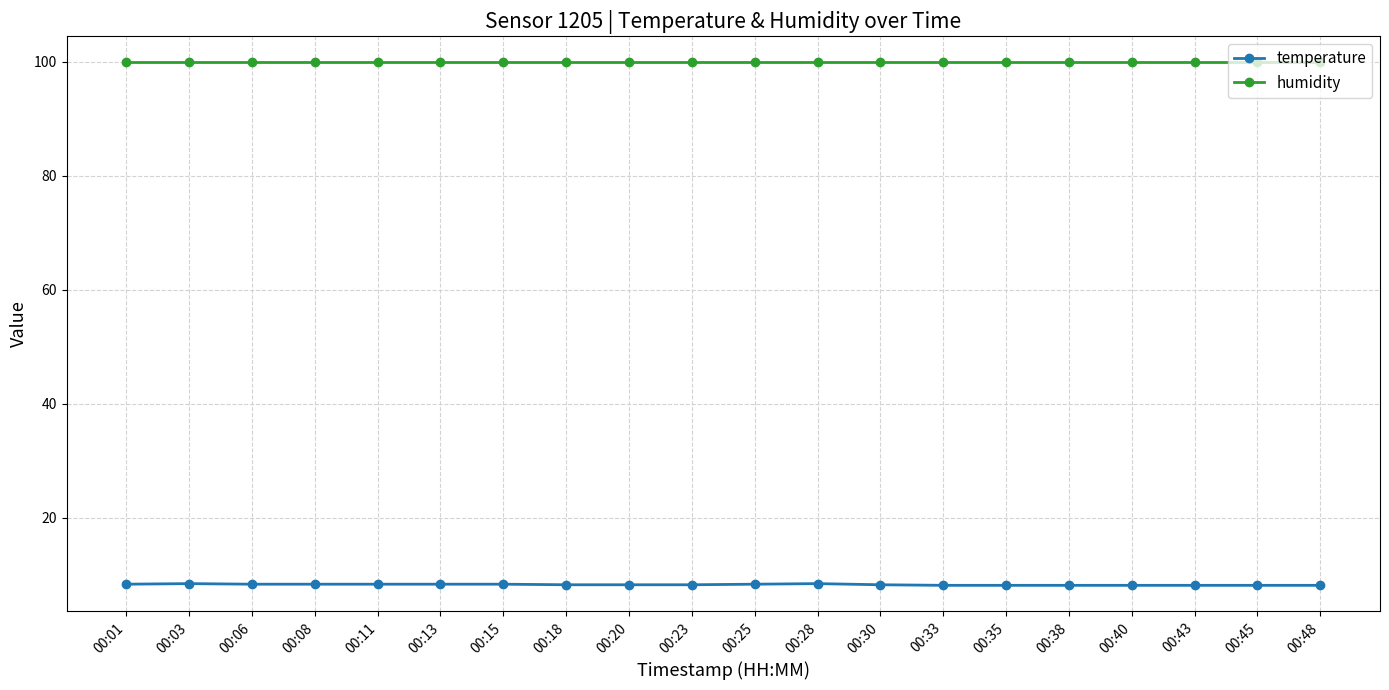

What is the maximum value for temperature?

8.4